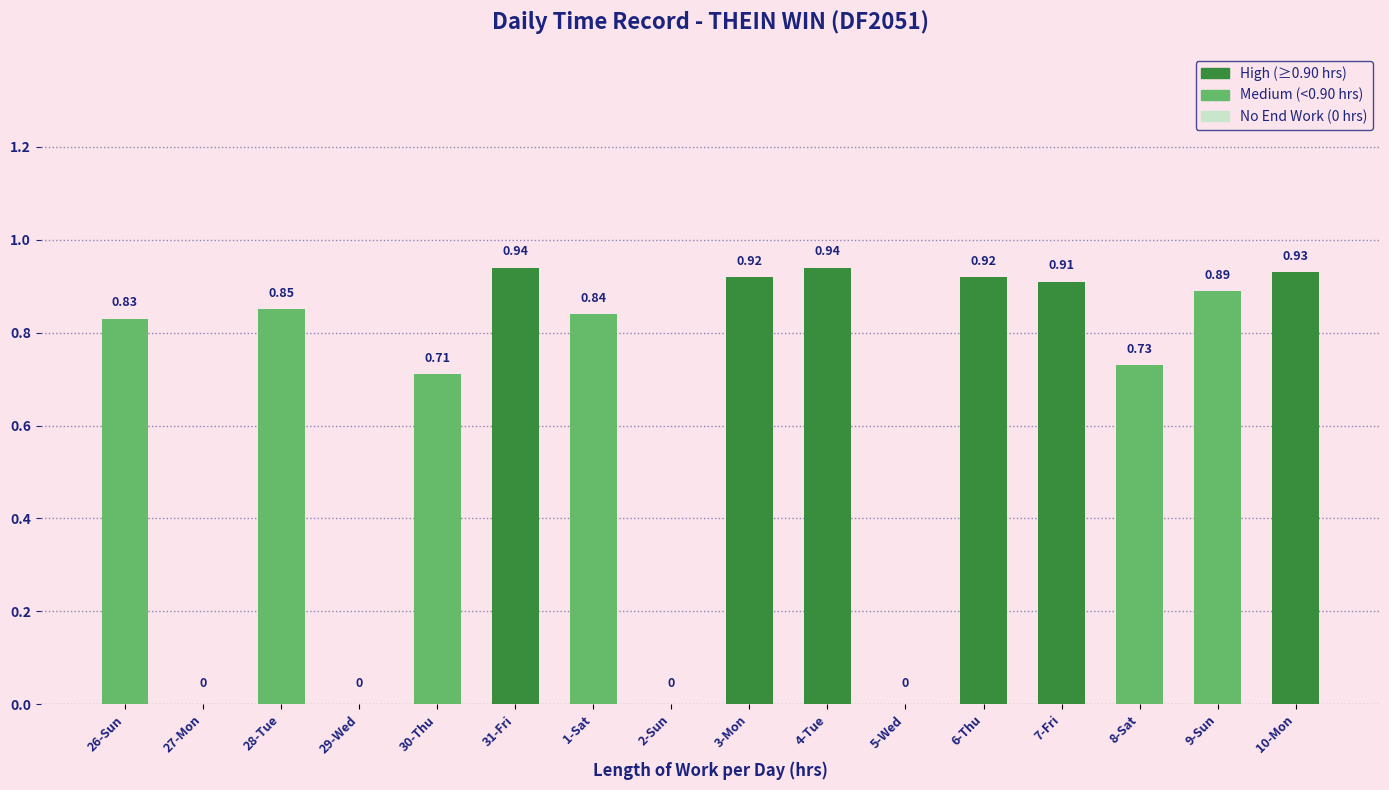

What is the sum of all values?

10.4